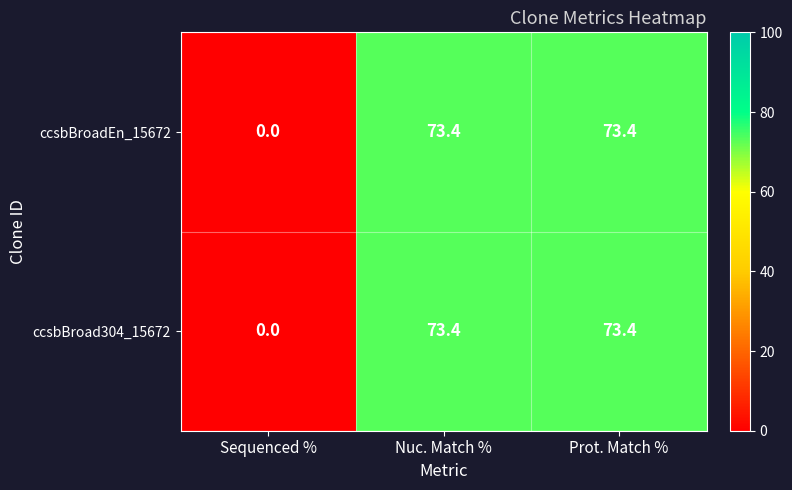

How many values in the ccsbBroadEn_15672 series are below 73?

1